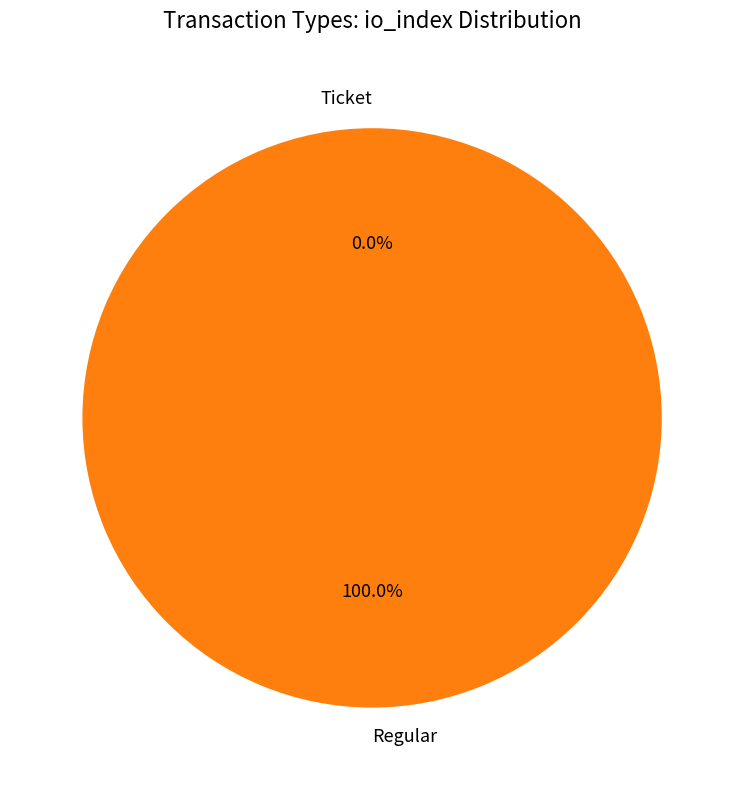

The Regular slice represents 100% of the pie. True or false?

True